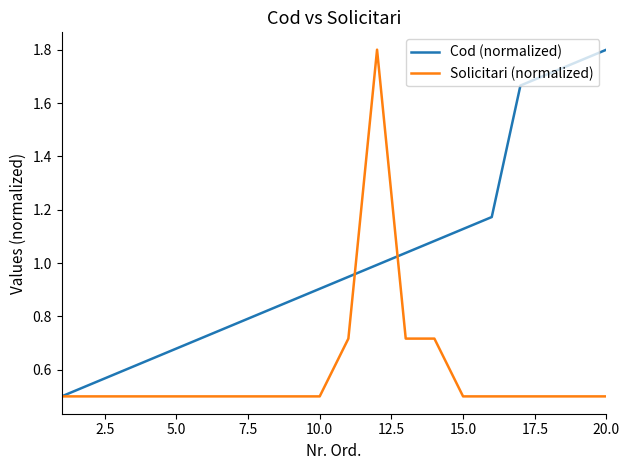

List the series in order of their overall mean, lowest first.

Solicitari (normalized), Cod (normalized)